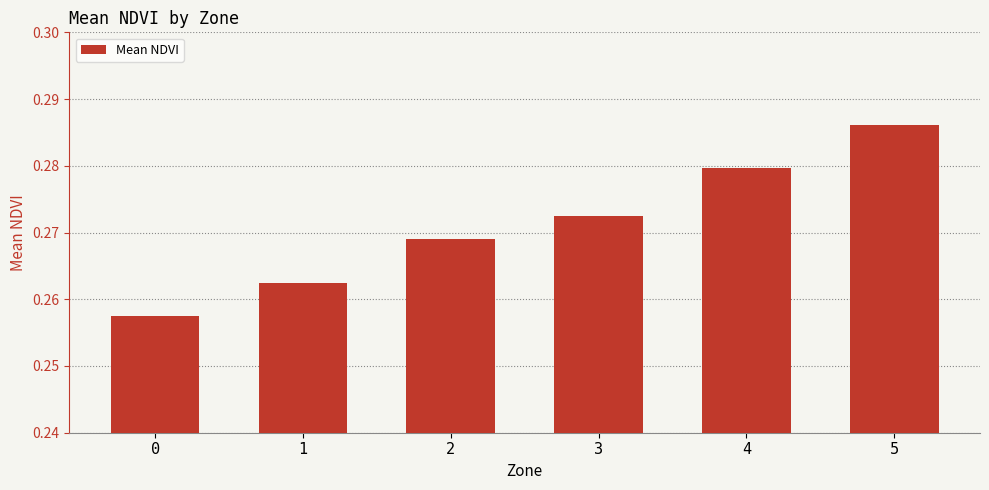

Is it true that the value at 5 is 0.2?

False